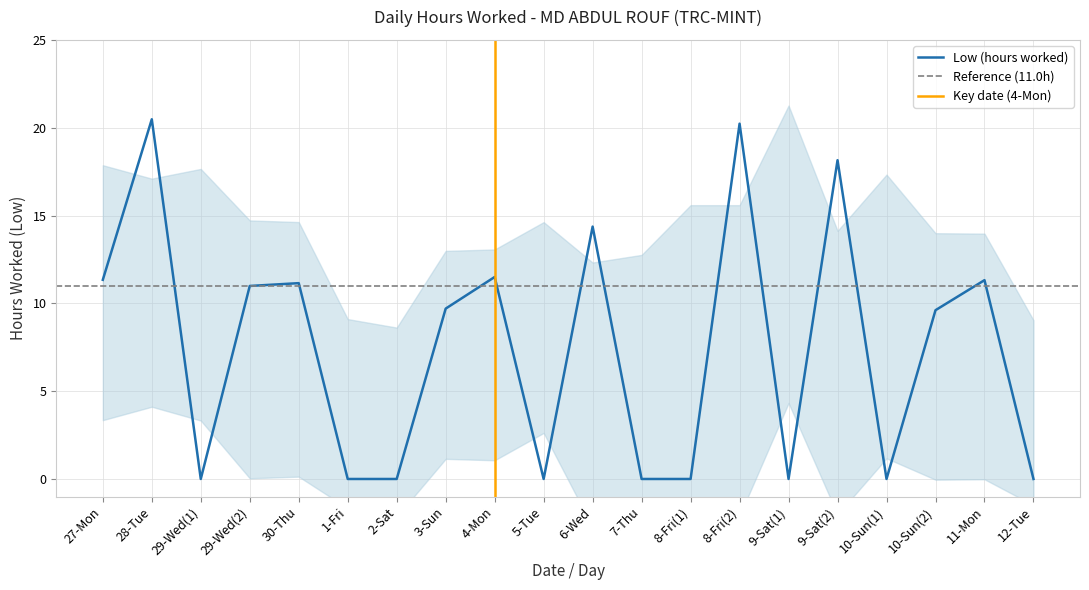

What is the change in value from 8-Fri(1) to 9-Sat(2)?

+18.1